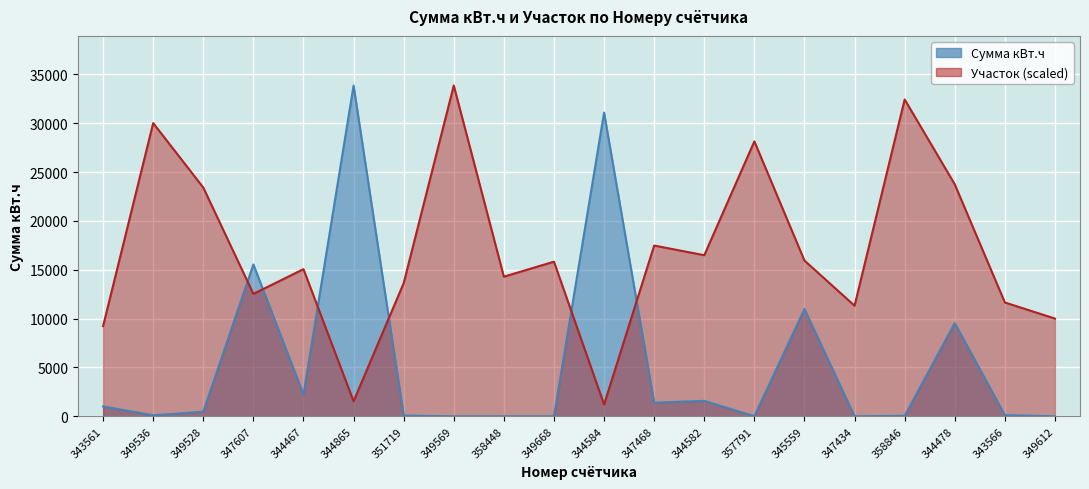

At which label does Сумма кВт.ч reach its peak?

344865